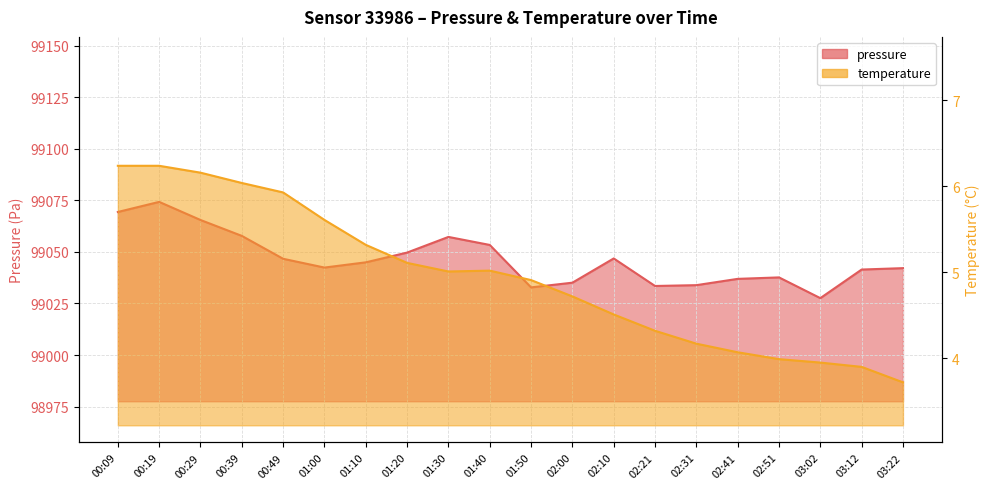

What is the difference between the highest and lowest values at 00:19?

99068.0